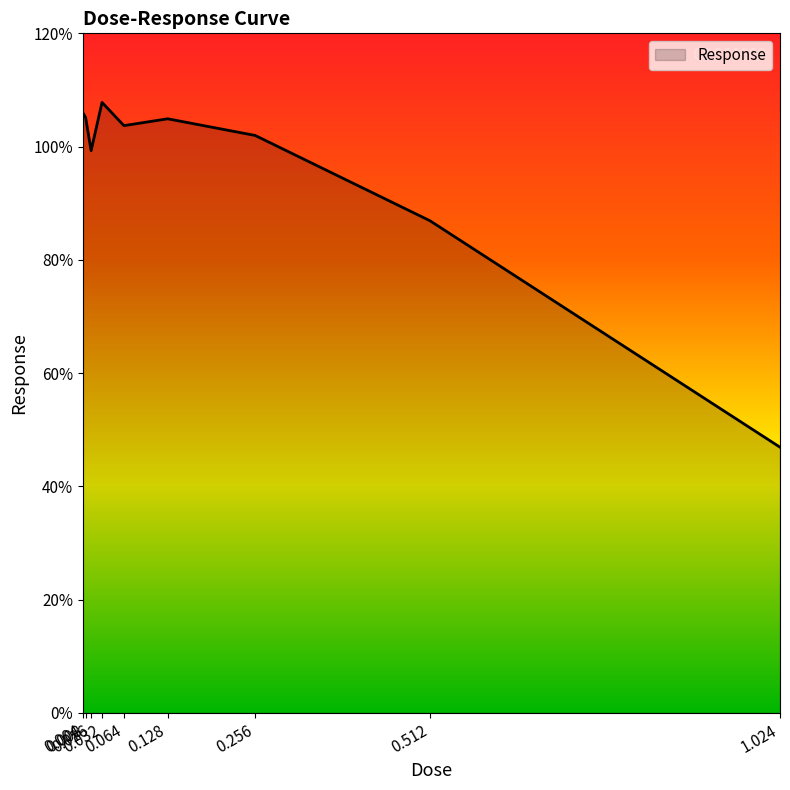

What is the minimum value shown in the chart?

46.9